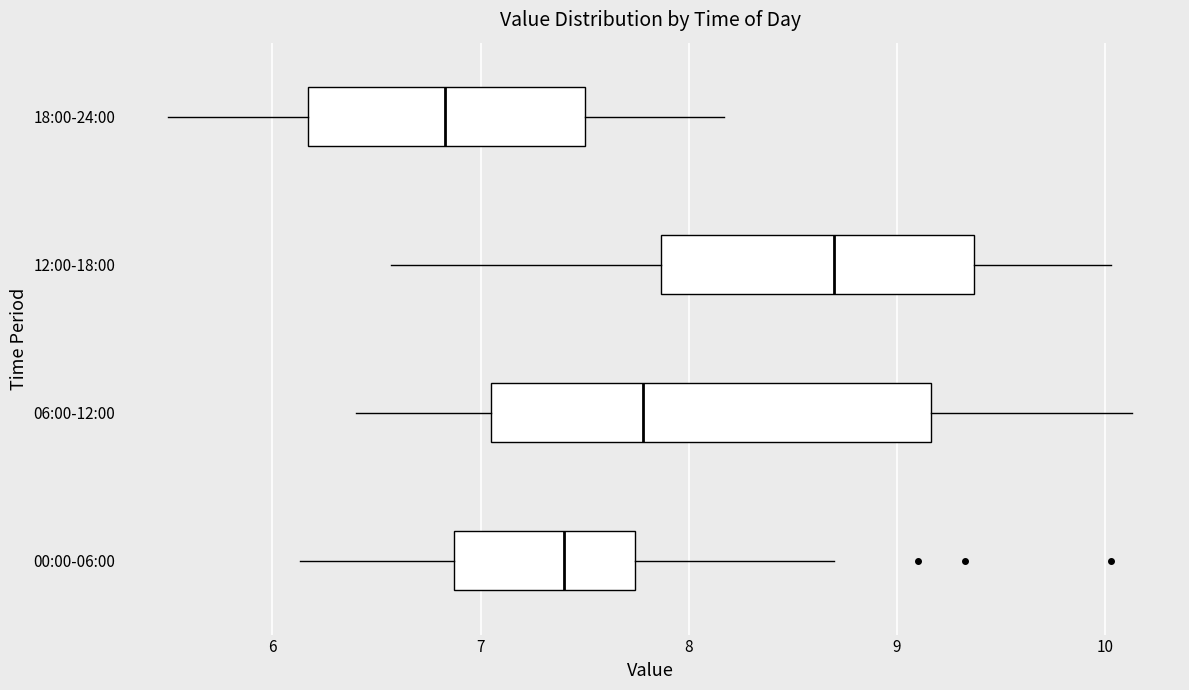

Reading bottom to top, read every box against the x-axis: the position of its median line, the range the box covers, and the ends of its whiskers. The values are not printed on the chart, so give them approximately, as read against the axis.

00:00-06:00: median 7.4, box 6.9 to 7.7, whiskers 6.1 to 8.7
06:00-12:00: median 7.8, box 7.1 to 9.2, whiskers 6.4 to 10.1
12:00-18:00: median 8.7, box 7.9 to 9.4, whiskers 6.6 to 10.0
18:00-24:00: median 6.8, box 6.2 to 7.5, whiskers 5.5 to 8.2